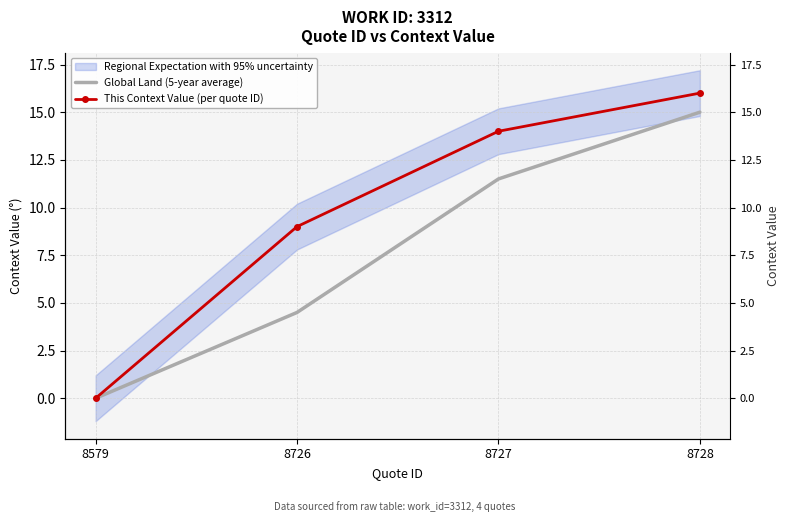

Between 8728 and 8727, which is larger?

8728